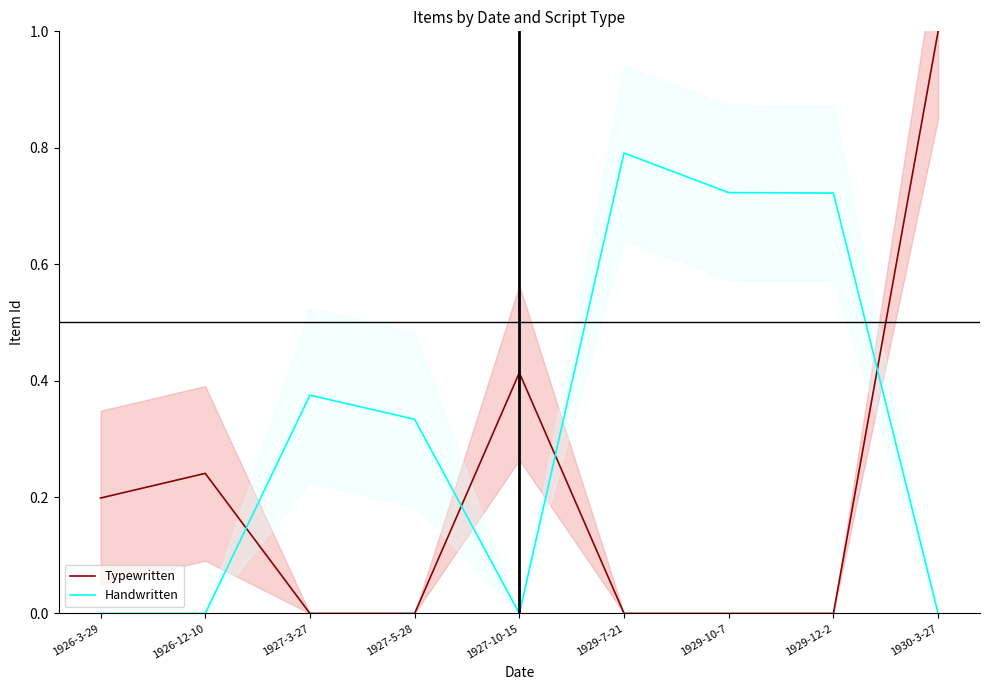

What are all the series names shown in the legend?

Typewritten, Handwritten